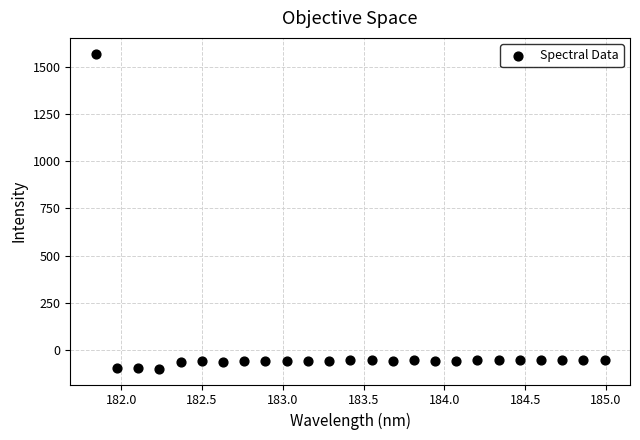

What is the range of X values (max minus min)?

3.1